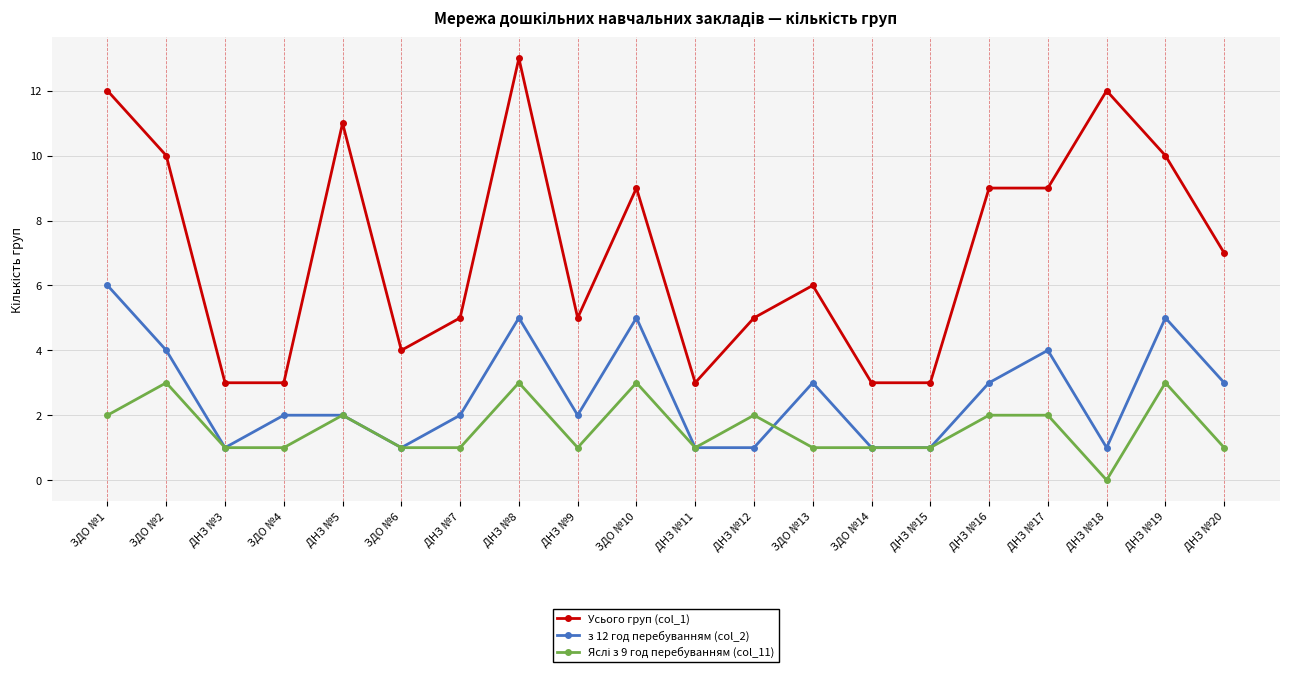

What is the spread (max minus min) of values at ДНЗ №8?

10